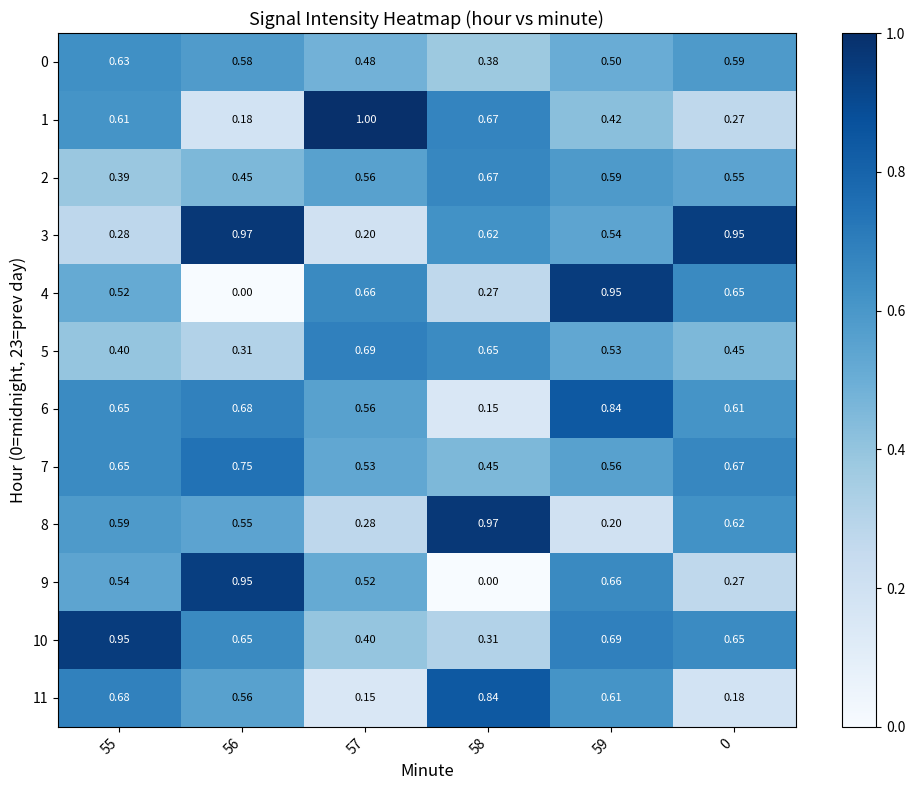

Is the value of 1 at 0 greater than the value of 5 at 56?

No